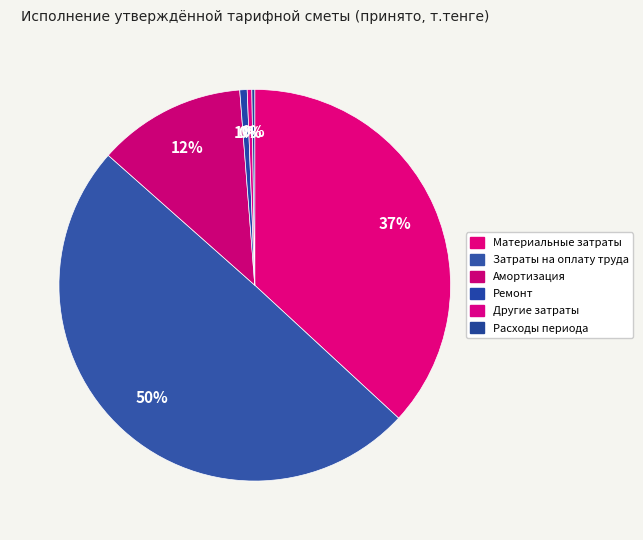

Rank the categories by value from lowest to highest.

Расходы периода, Другие затраты, Ремонт, Амортизация, Материальные затраты, Затраты на оплату труда